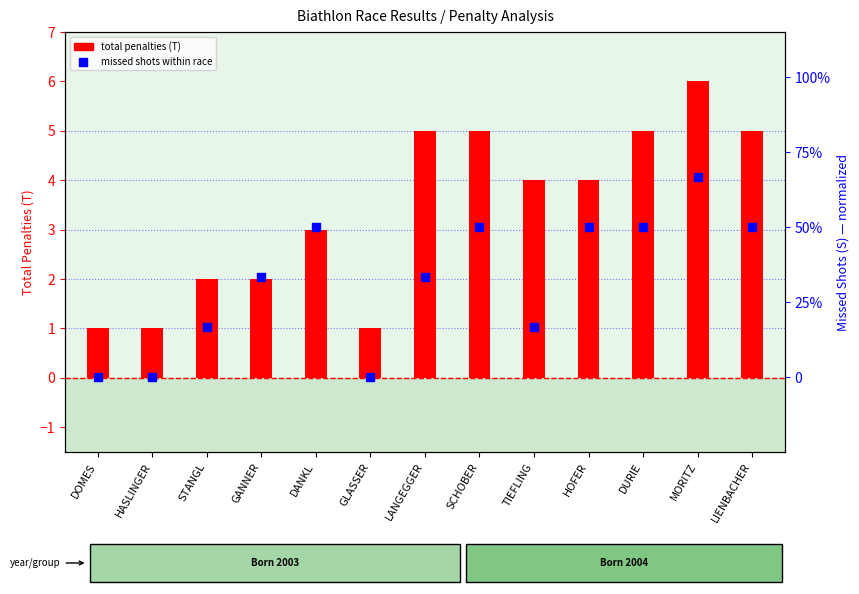

What is the total value across all series at HASLINGER?

1.0